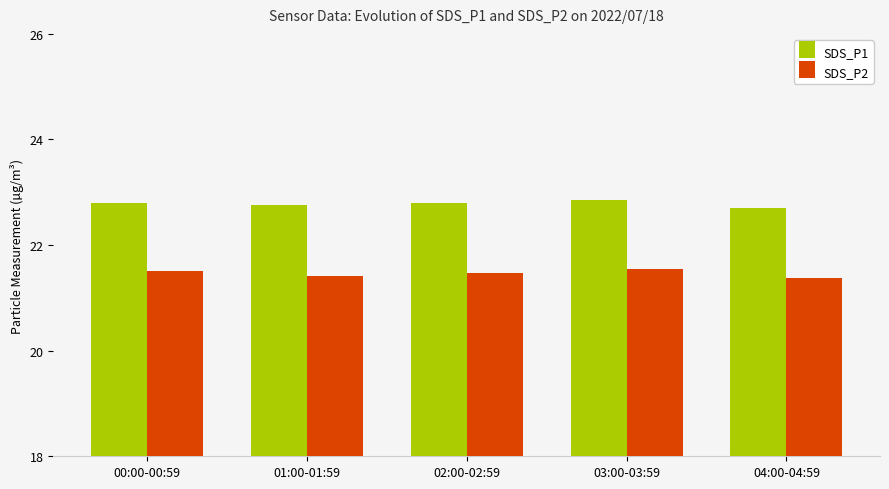

What is the sum of all SDS_P2 values?

107.3